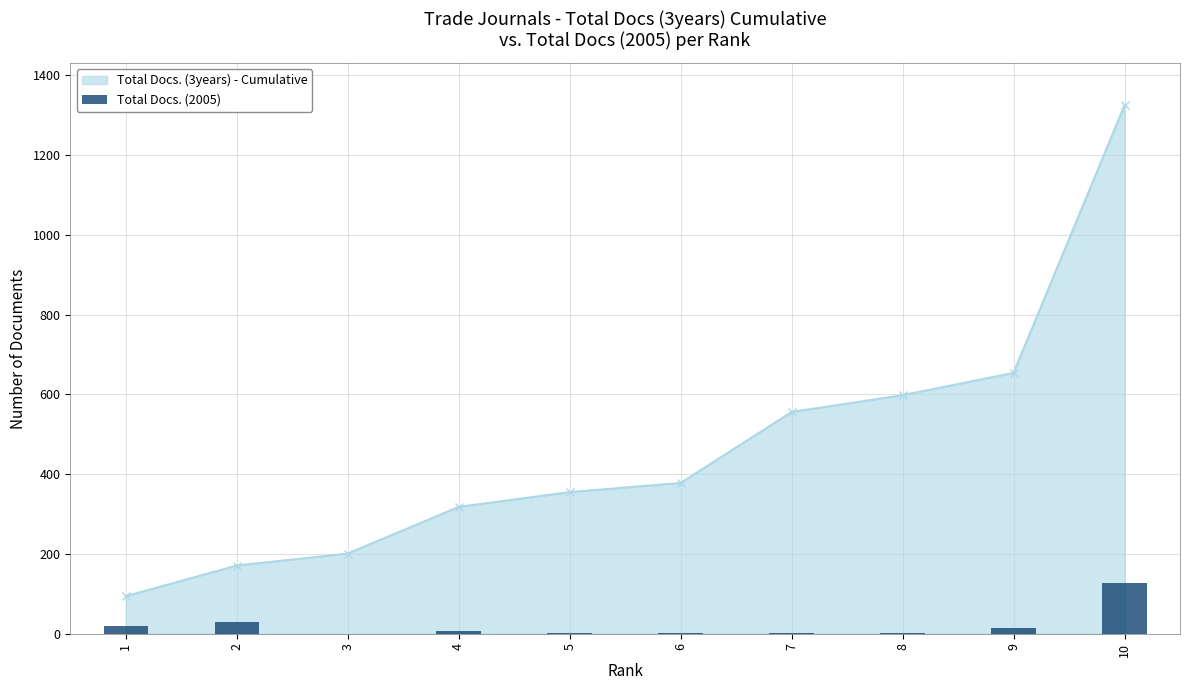

What is the sum of all values?

206